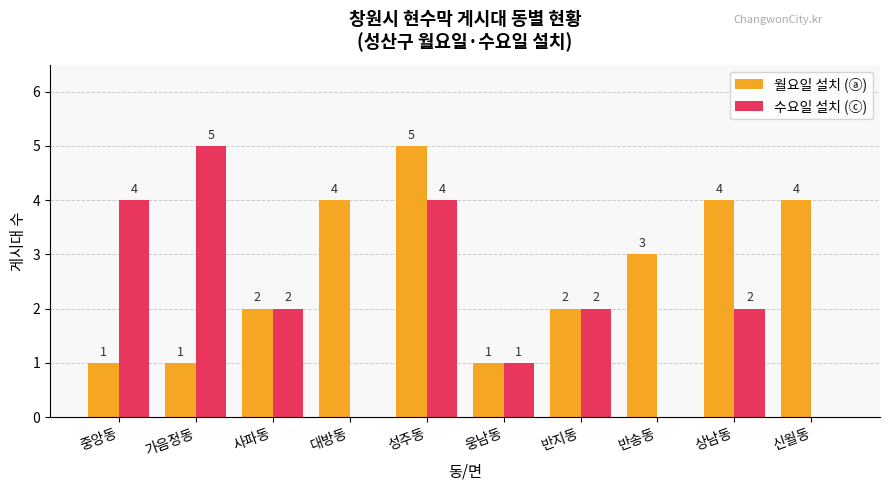

Between 중앙동 and 성주동, which series saw the biggest shift?

월요일 설치 (ⓐ)